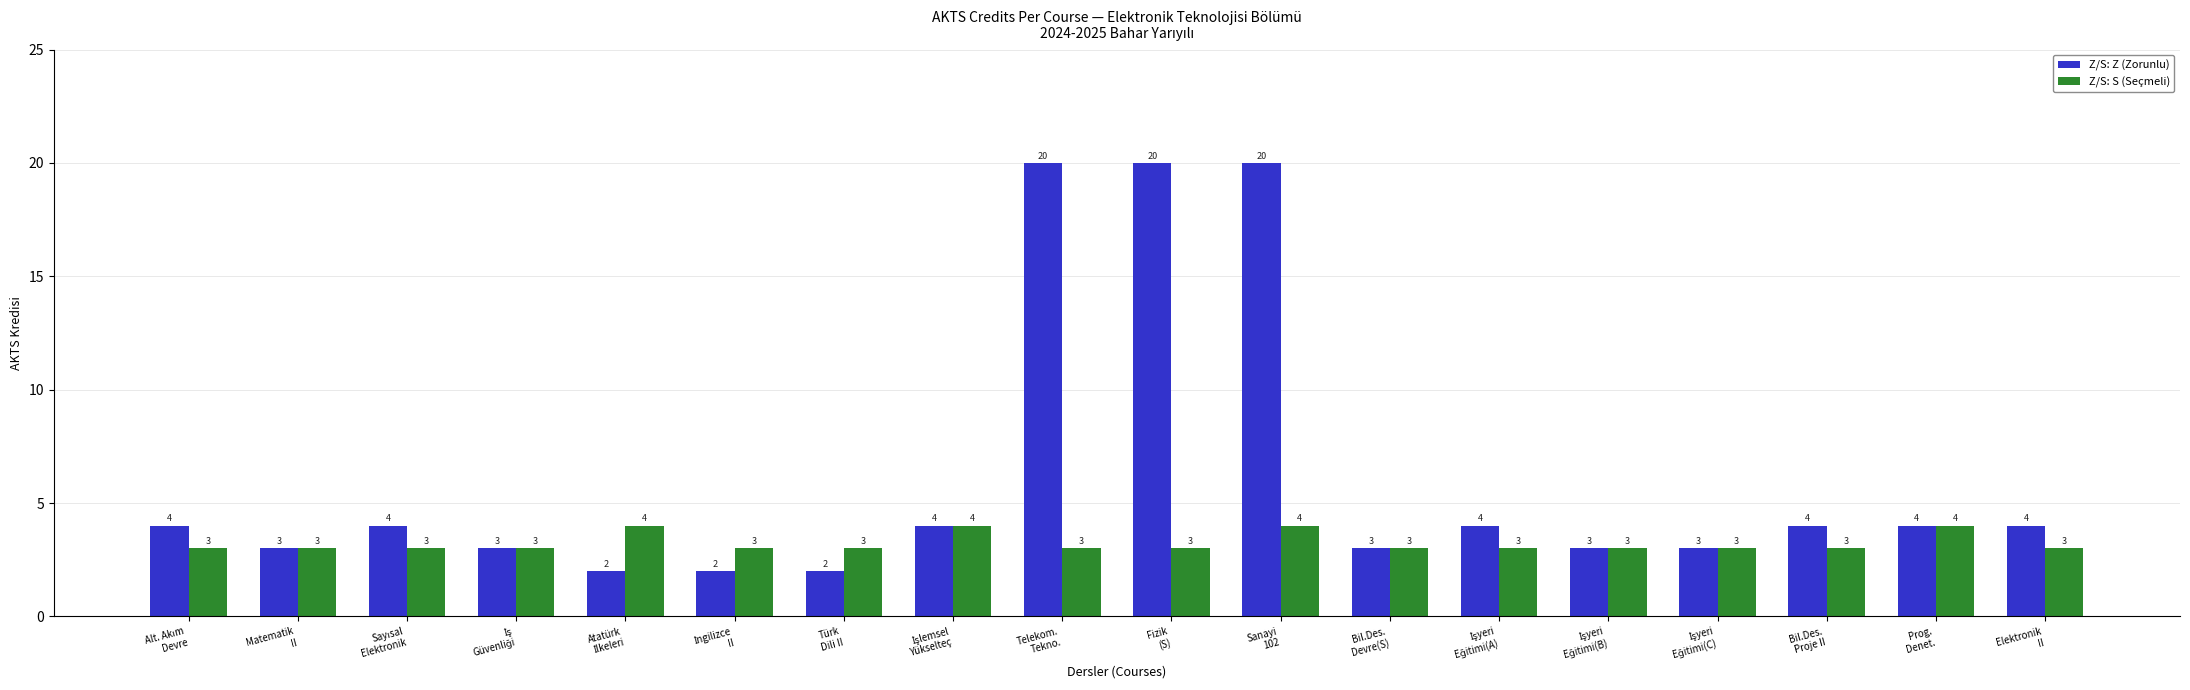

Reading right to left, transcribe all the data shown in this chart.

Z/S: Z (Zorunlu): 4	4	4	3	3	4	3	20	20	20	4	2	2	2	3	4	3	4
Z/S: S (Seçmeli): 3	4	3	3	3	3	3	4	3	3	4	3	3	4	3	3	3	3